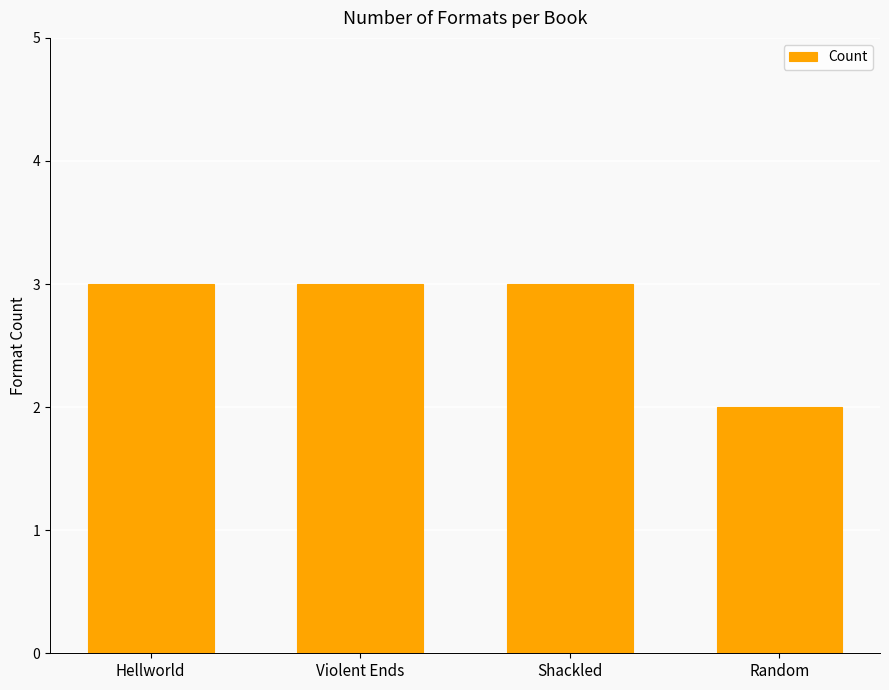

How many values are between 3 and 4?

3